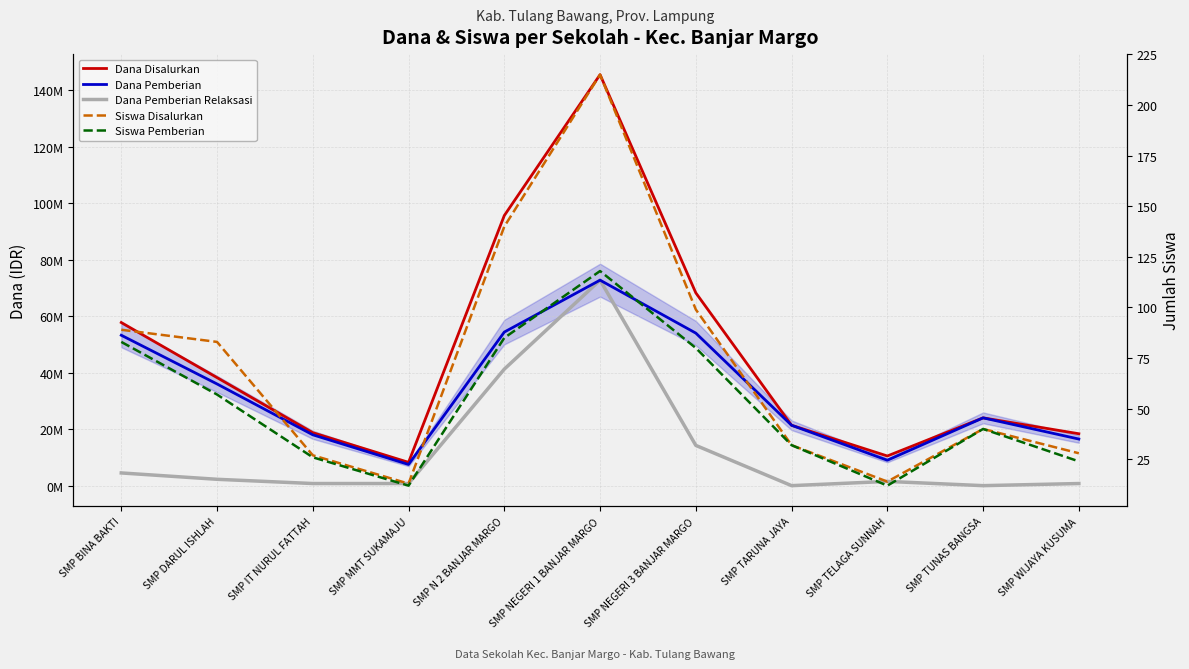

What is the total value across all series at SMP TUNAS BANGSA?

48000080